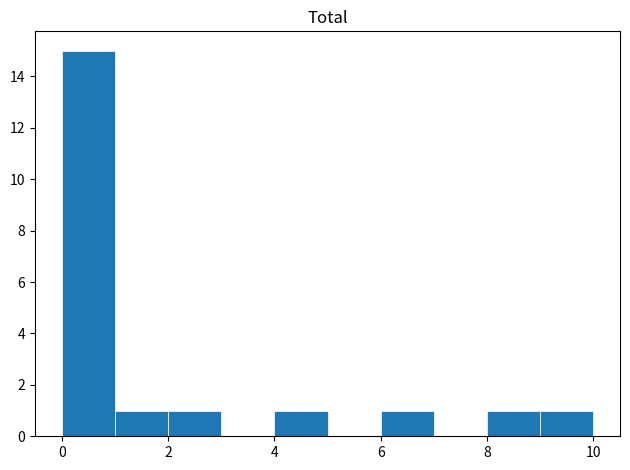

How tall is the bar that spans 4 to 5 on the x-axis? The values are not printed on the chart, so give them approximately, as read against the axis.

1